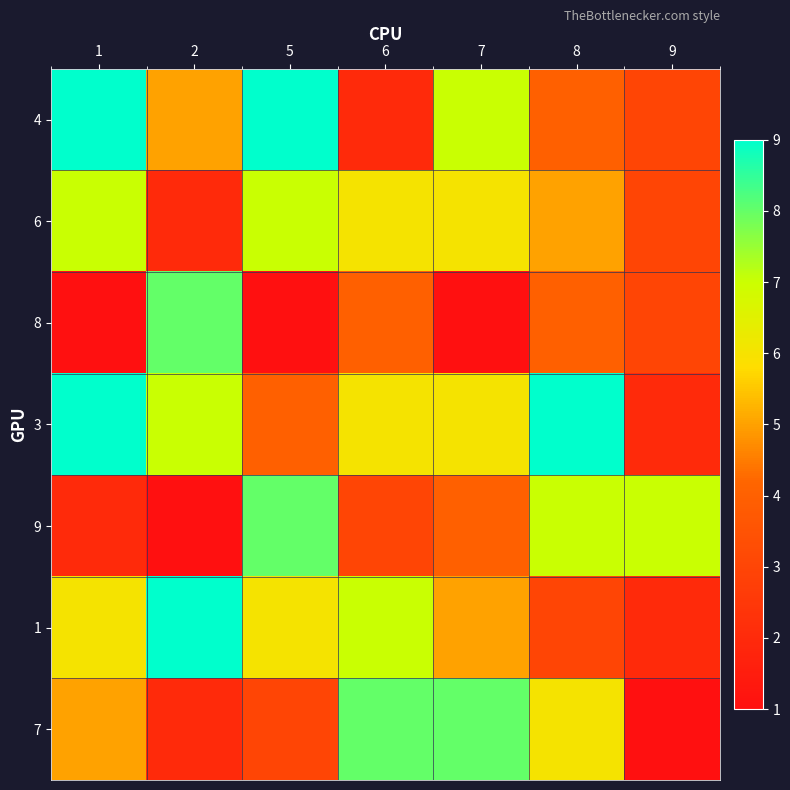

Reading right to left, extract all data points from this chart.

4: 9=3	8=4	7=7	6=2	5=9	2=5	1=9
6: 9=3	8=5	7=6	6=6	5=7	2=2	1=7
8: 9=3	8=4	7=1	6=4	5=1	2=8	1=1
3: 9=2	8=9	7=6	6=6	5=4	2=7	1=9
9: 9=7	8=7	7=4	6=3	5=8	2=1	1=2
1: 9=2	8=3	7=5	6=7	5=6	2=9	1=6
7: 9=1	8=6	7=8	6=8	5=3	2=2	1=5